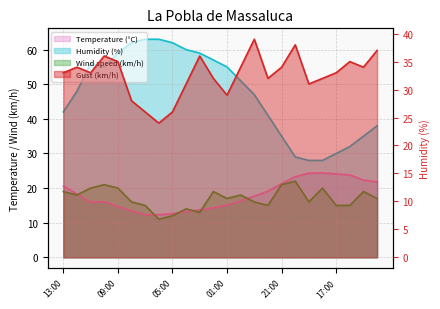

What is the difference between the highest and lowest values at 05:00?

50.0